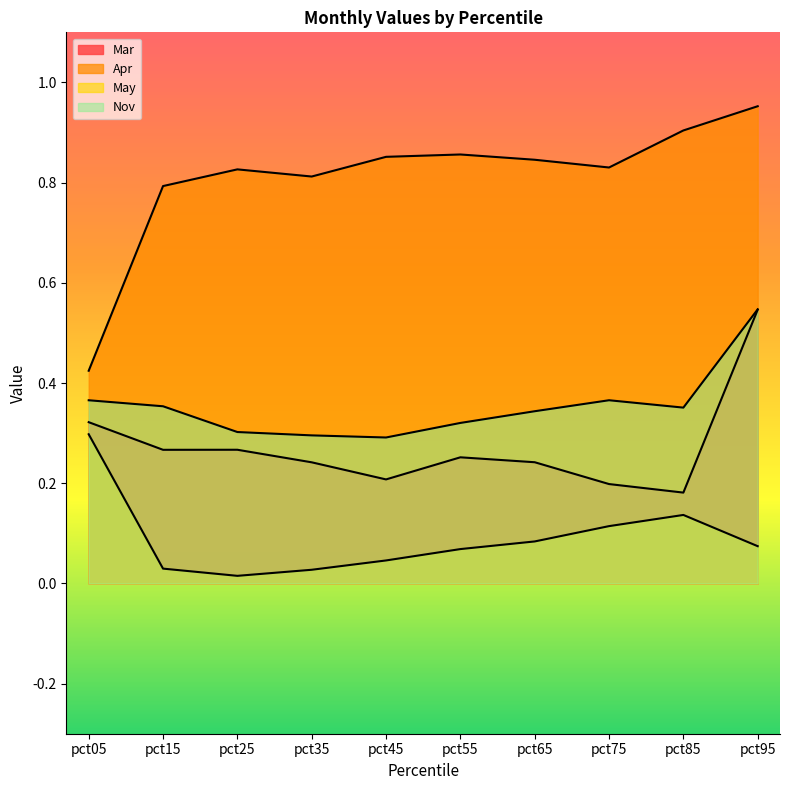

At which category is the sum across all series the highest?

pct95